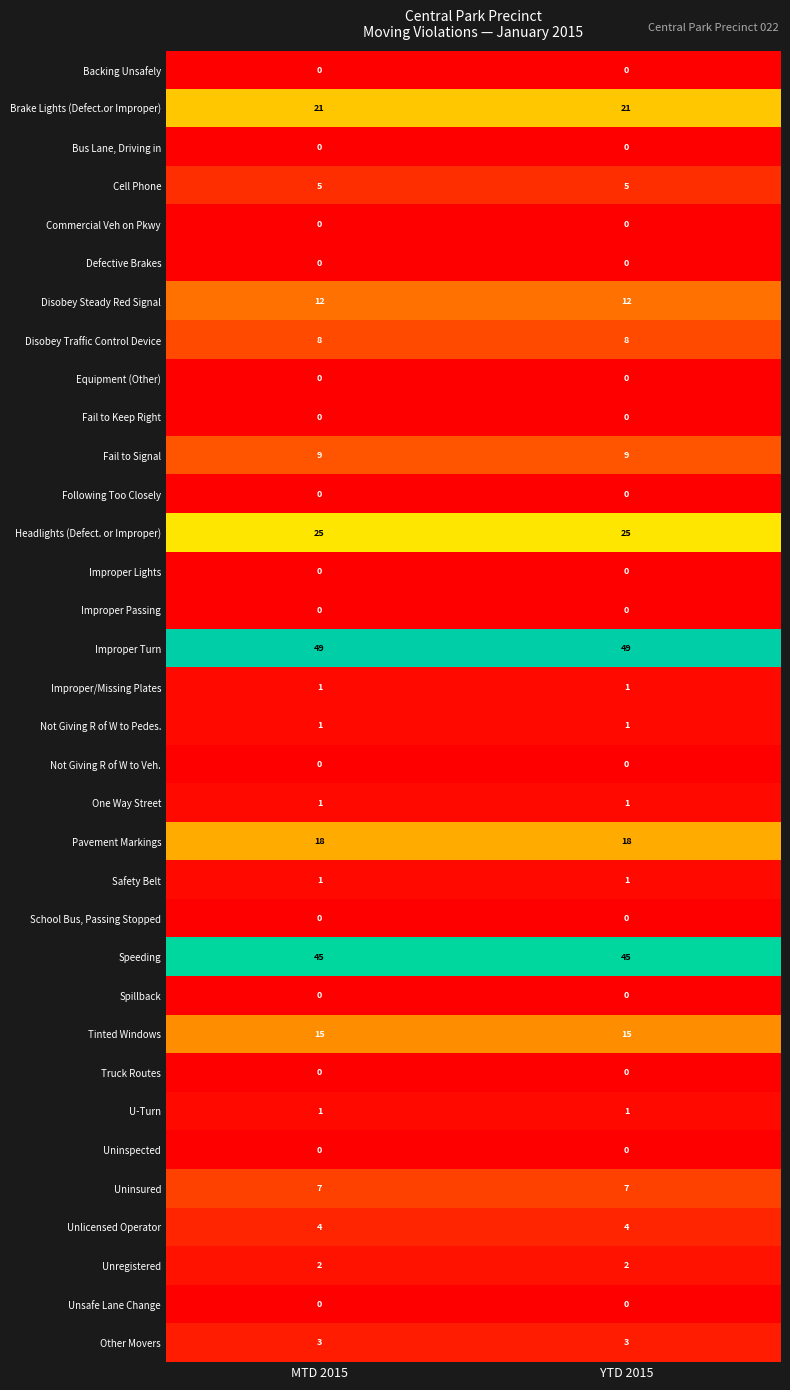

What is the greatest value displayed?

49